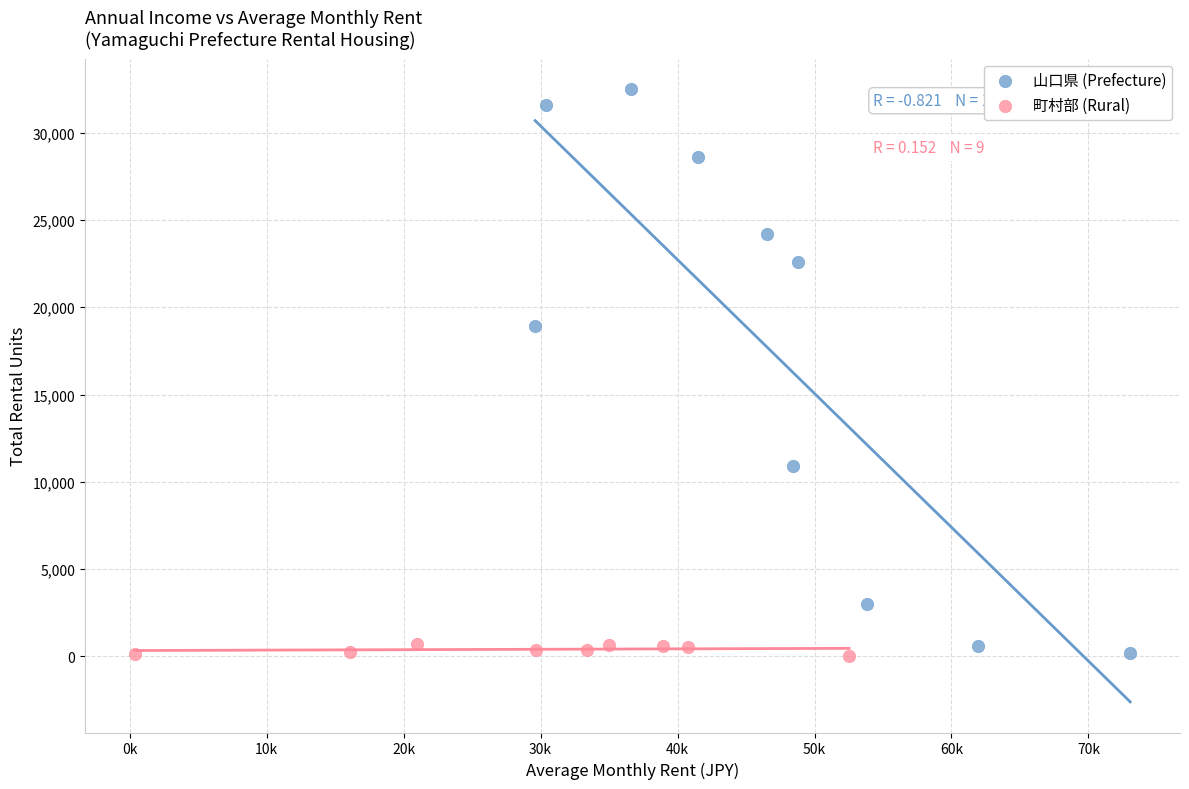

Which series contains the highest Y value?

山口県 (Prefecture)